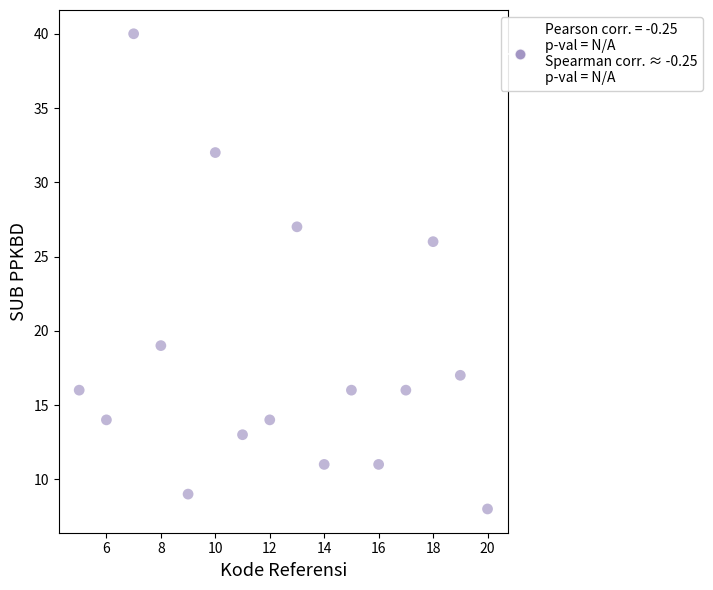

What Y value in the scatter plot is closest to 24?

26